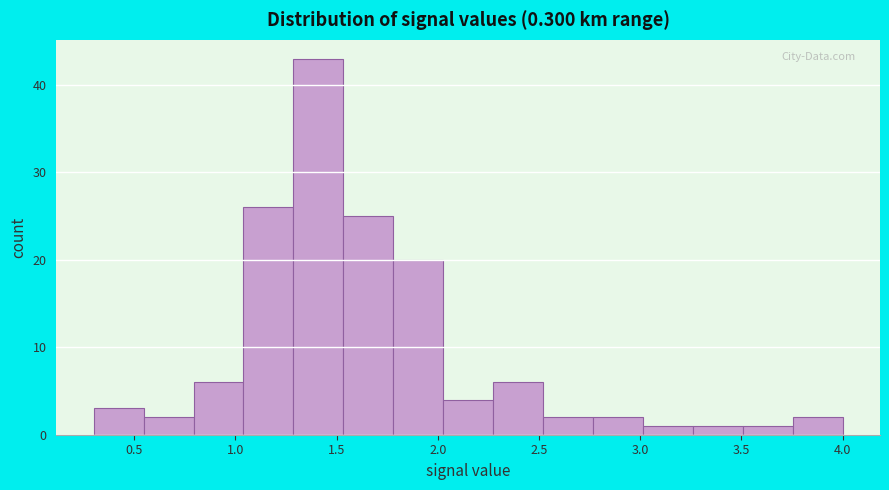

Which range on the x-axis has the tallest bar?

1.30 to 1.55